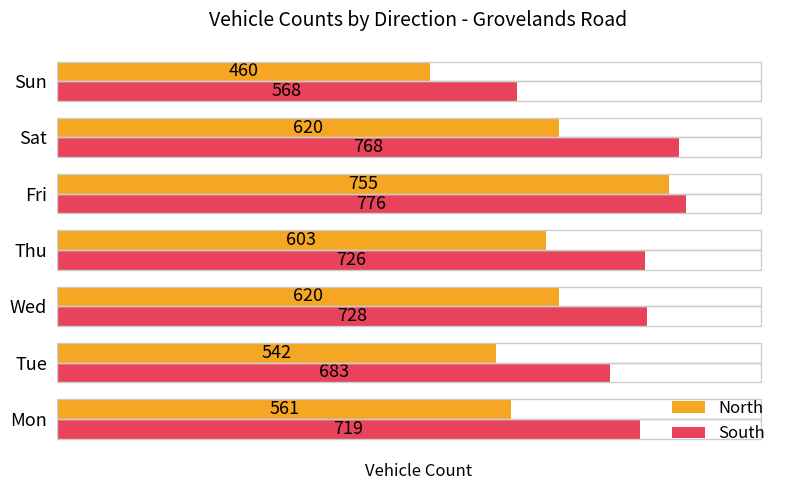

How many values in the South series are below 726?

3